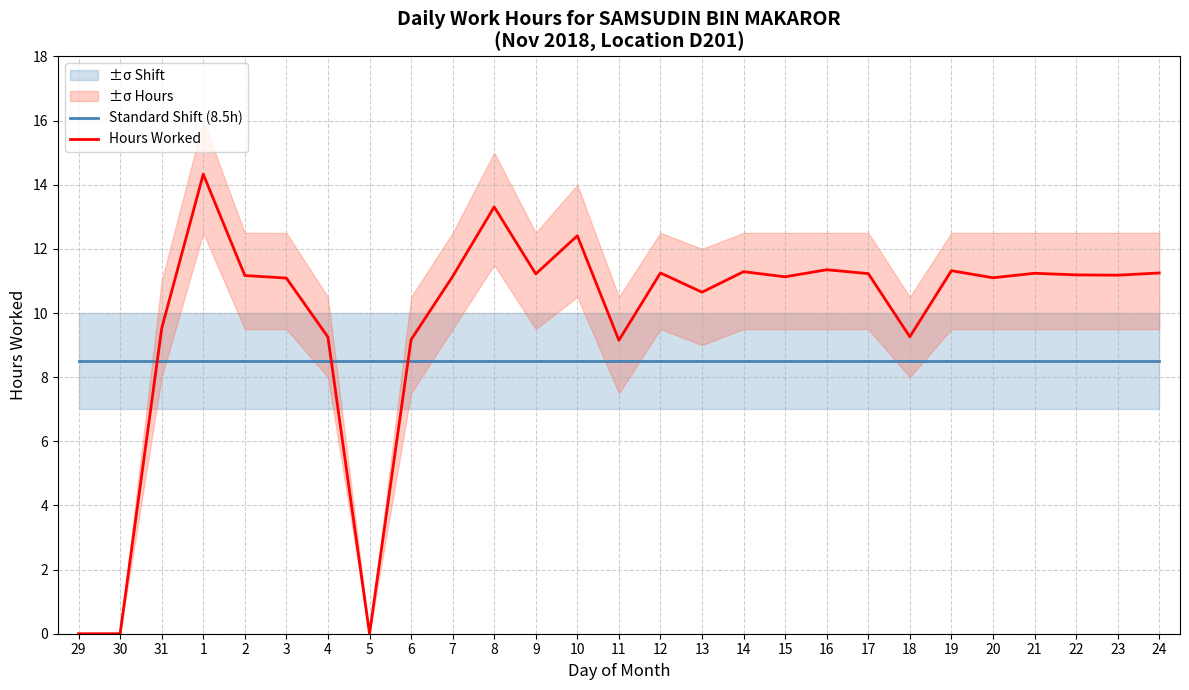

Which series has the largest total across all categories?

Hours Worked